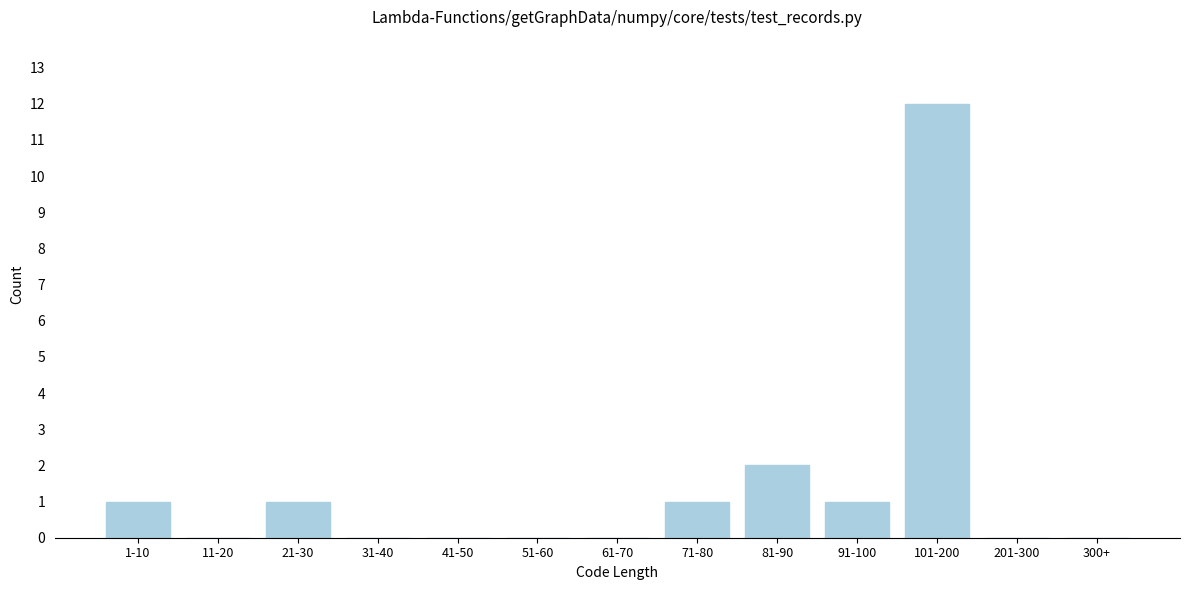

Reading left to right, what are all the values shown in this chart?

1-10=1	11-20=0	21-30=1	31-40=0	41-50=0	51-60=0	61-70=0	71-80=1	81-90=2	91-100=1	101-200=12	201-300=0	300+=0